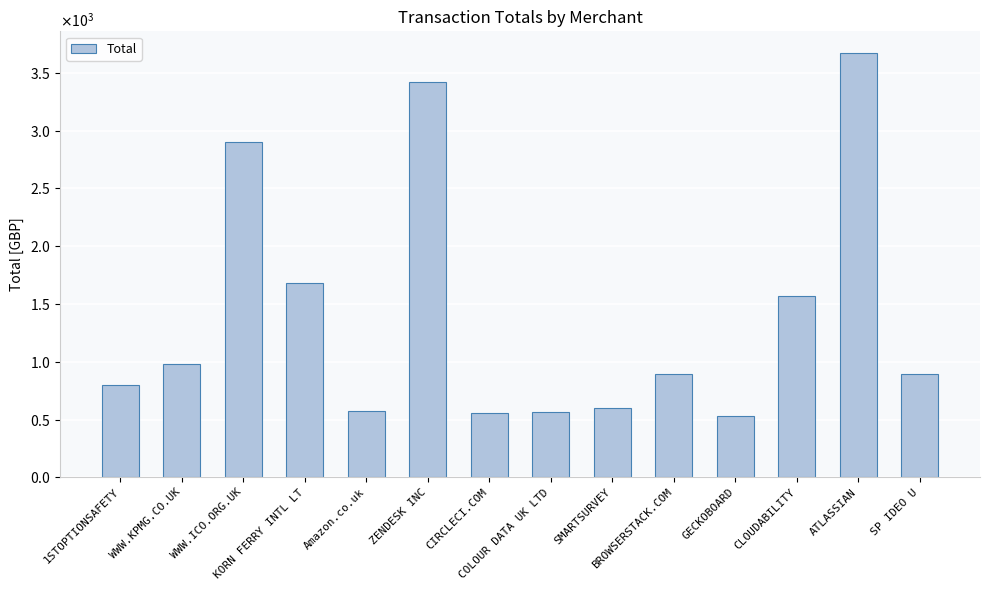

Where is the data nearest to the value 2105?

KORN FERRY INTL LT